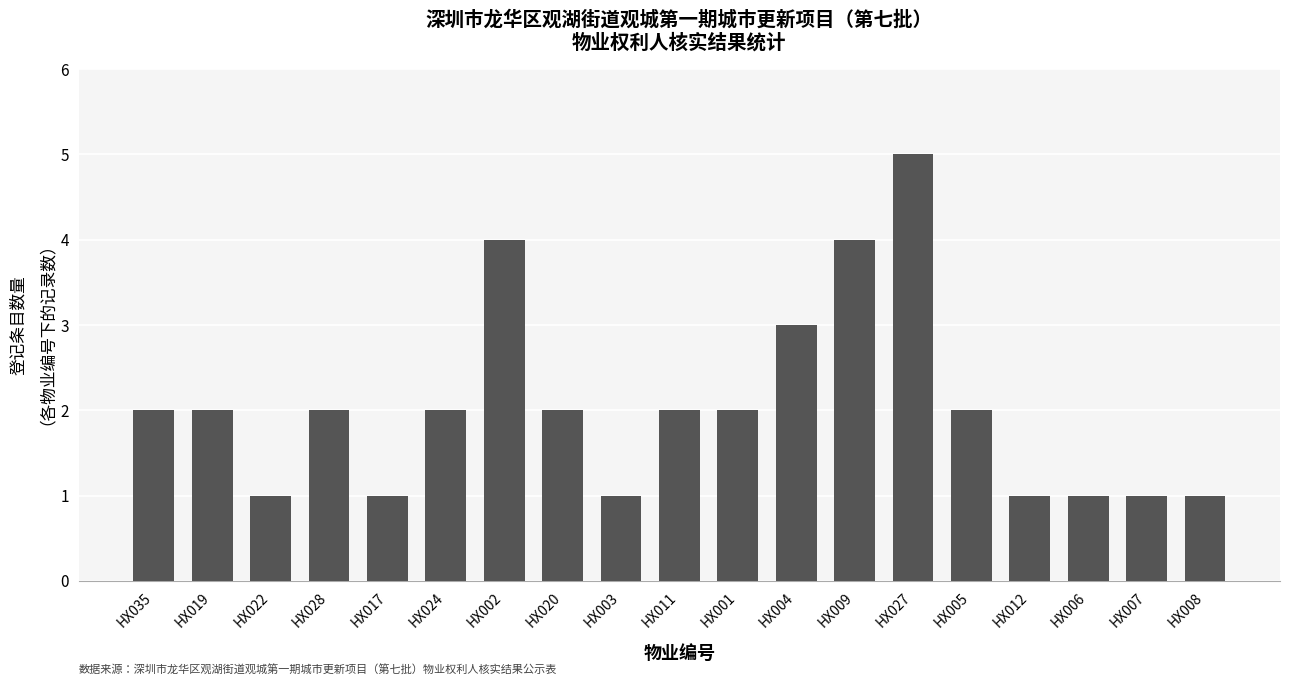

The value at HX028 is 2. True or false?

True